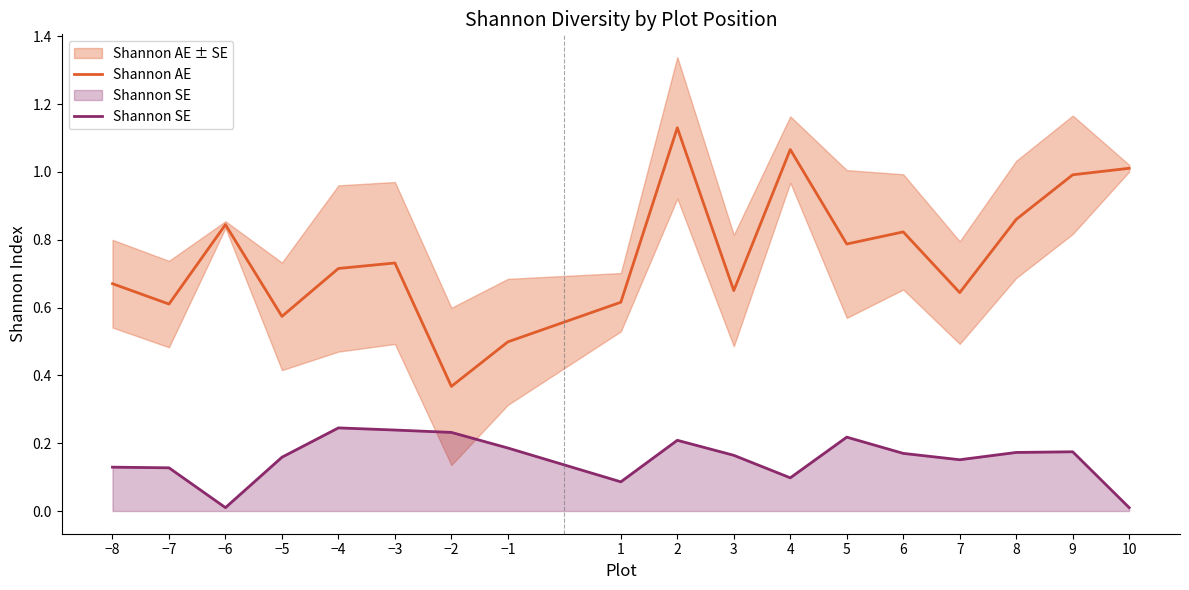

In Shannon AE, how many points are higher than both neighbors (excluding endpoints)?

5